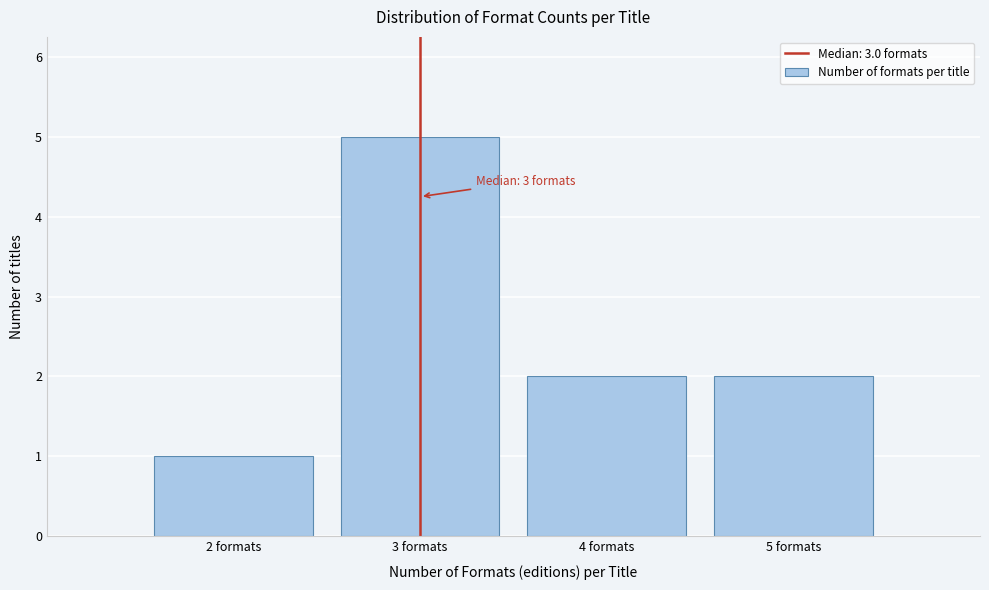

Which range on the x-axis has the tallest bar?

2.5 to 3.5